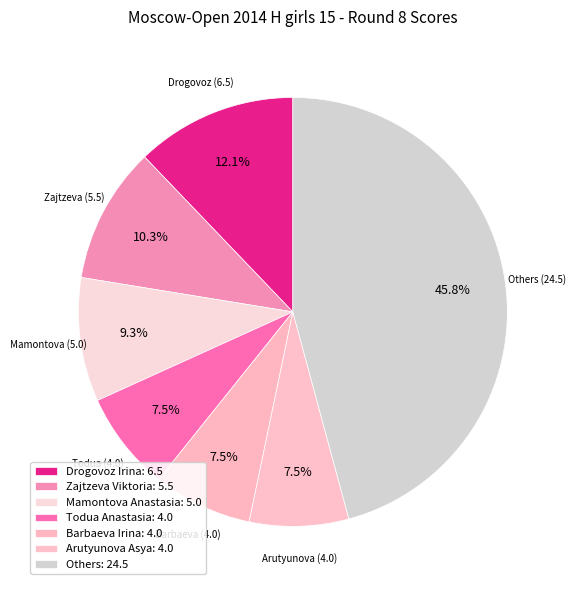

Count the number of slices in the pie.

7